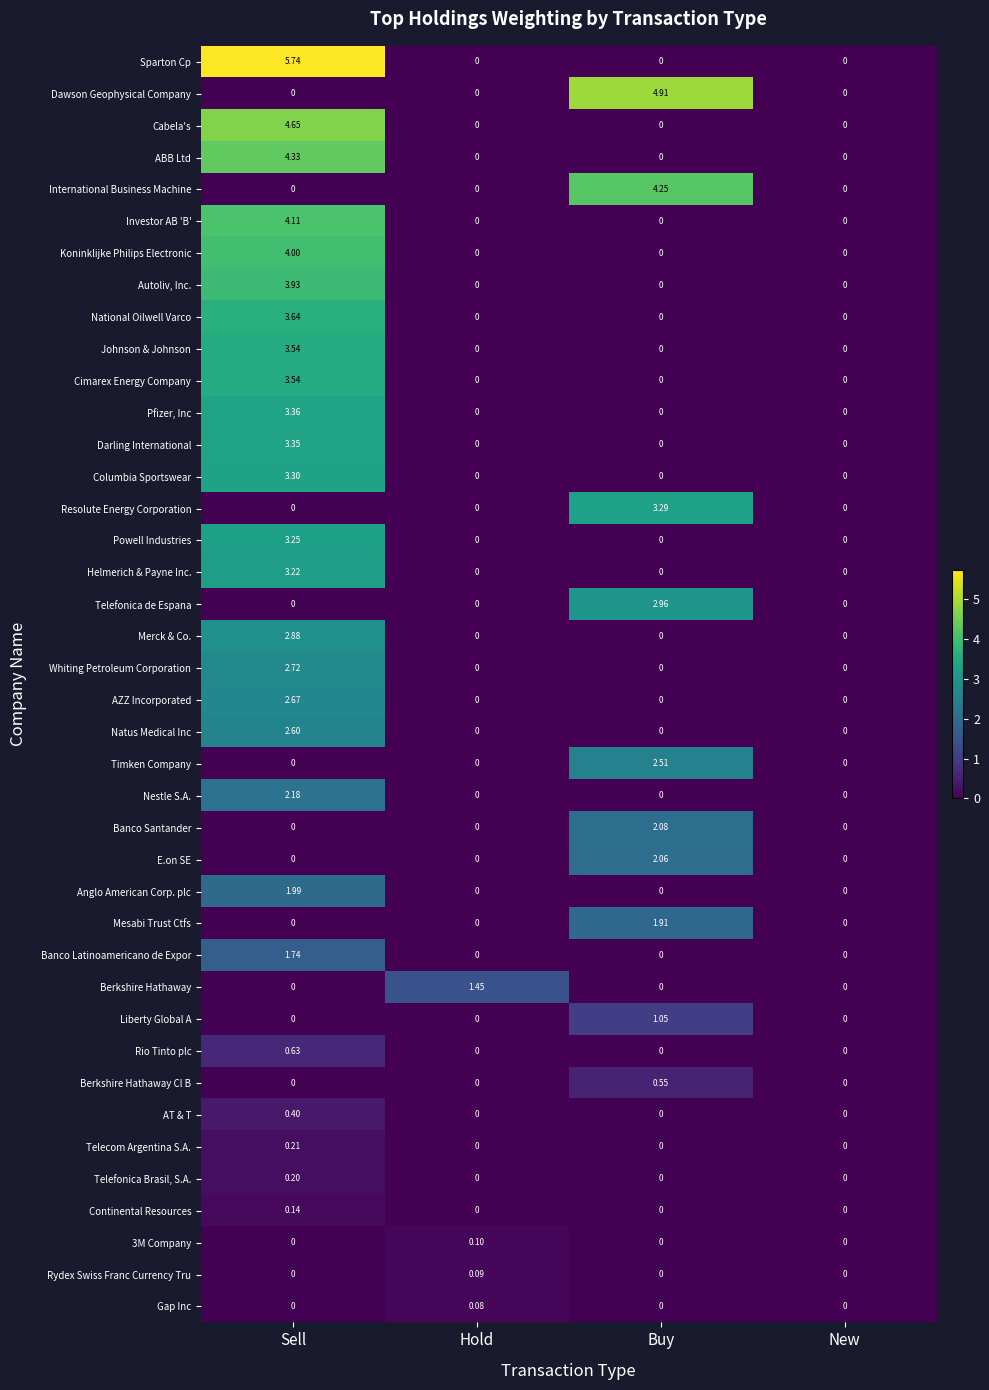

How many positive values does the Koninklijke Philips Electronic series have?

1